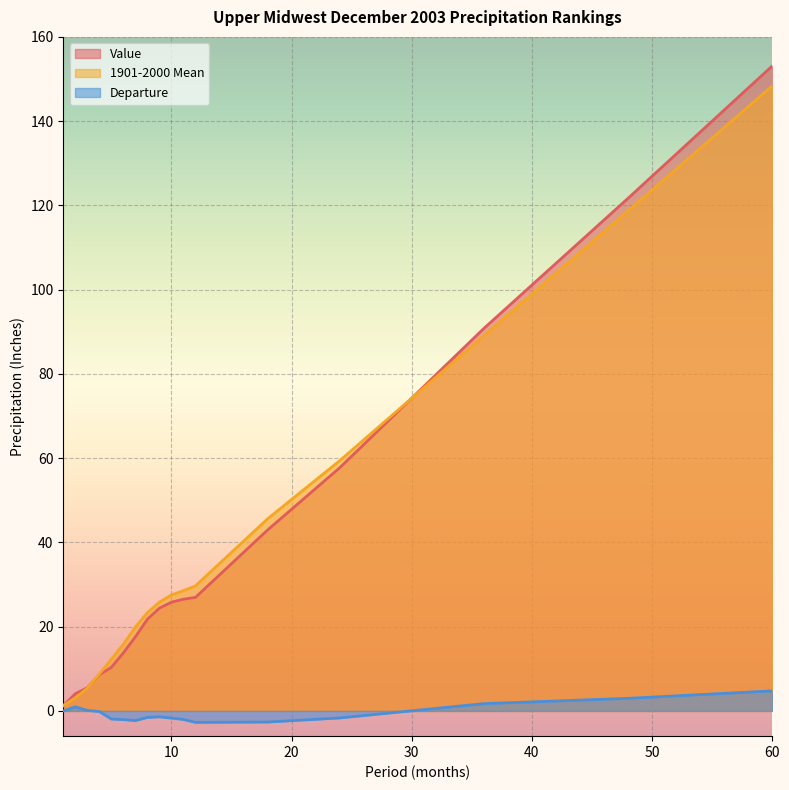

What is the highest value of the 1901-2000 Mean series?

148.4